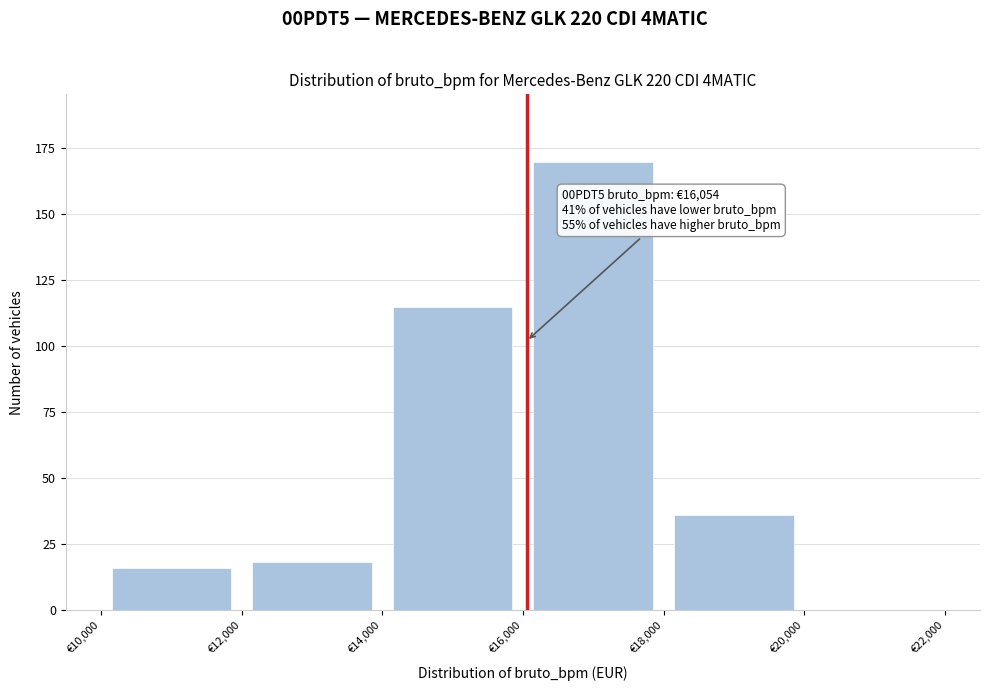

Over which range of the x-axis is the bar tallest?

16000 to 18000